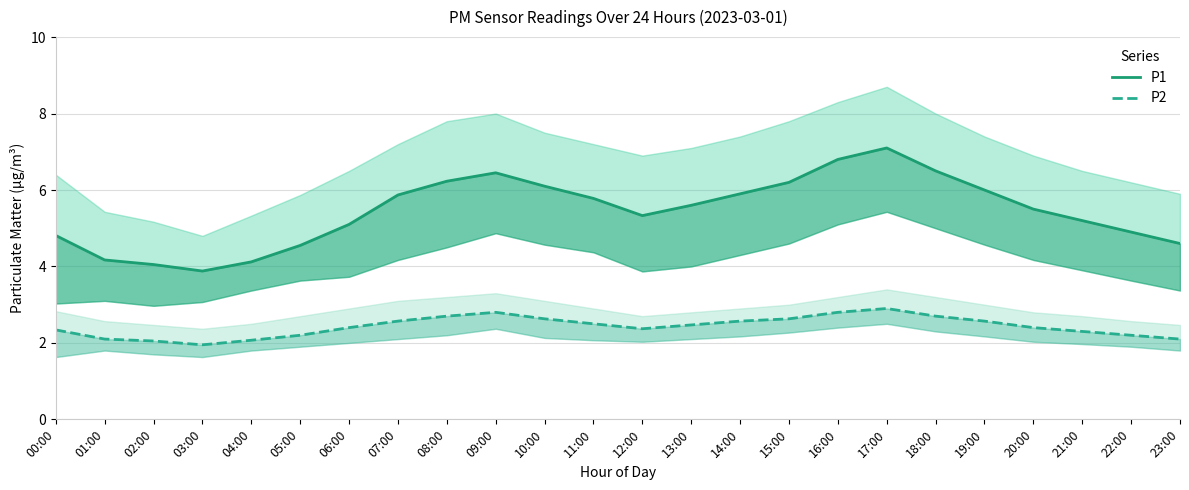

What is the value of the P1 point at the 20th from the left?

6.0